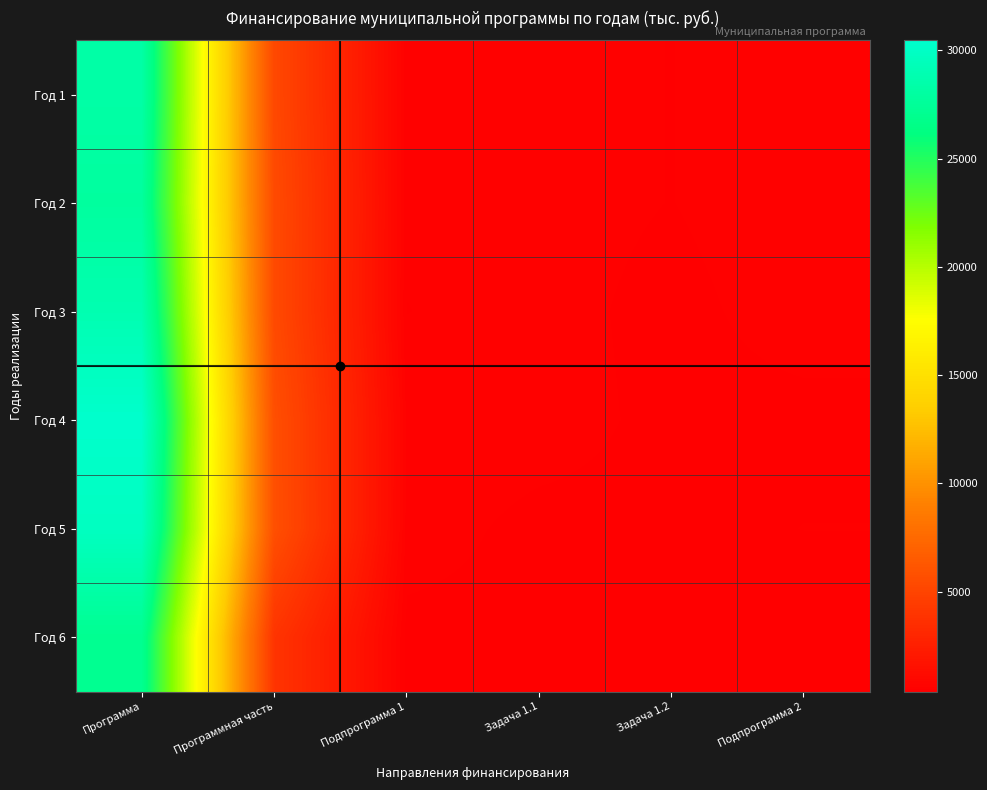

What is the total value across all series at Подпрограмма 1?

3152.9